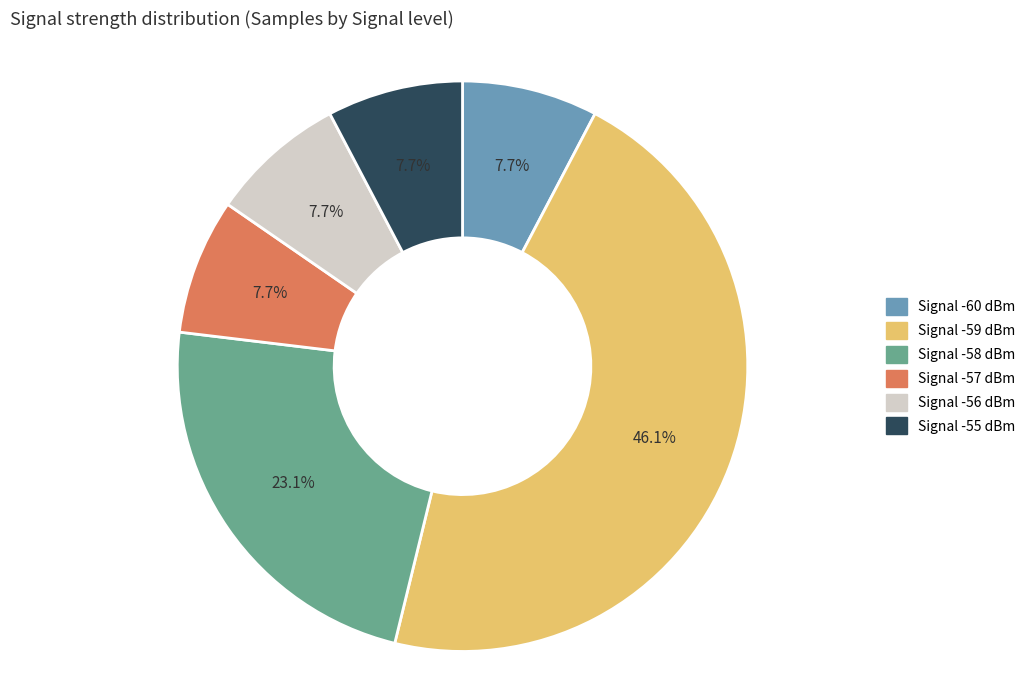

Does any single category account for the majority?

No